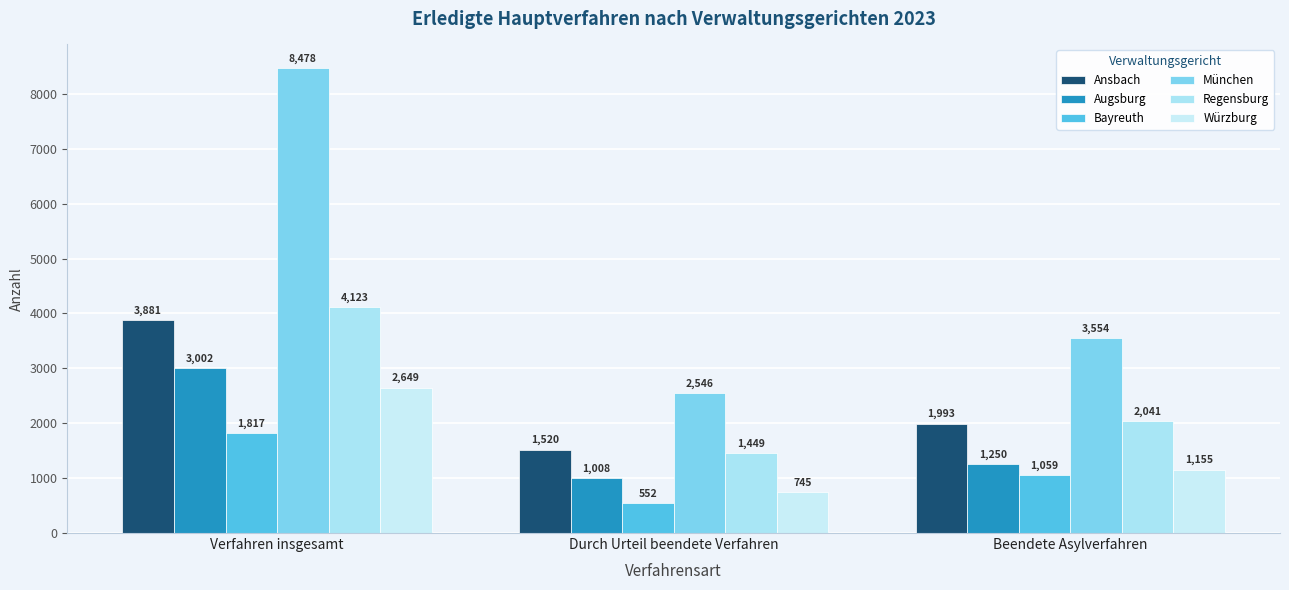

Rank the series at Durch Urteil beendete Verfahren from lowest to highest value.

Bayreuth, Würzburg, Augsburg, Regensburg, Ansbach, München